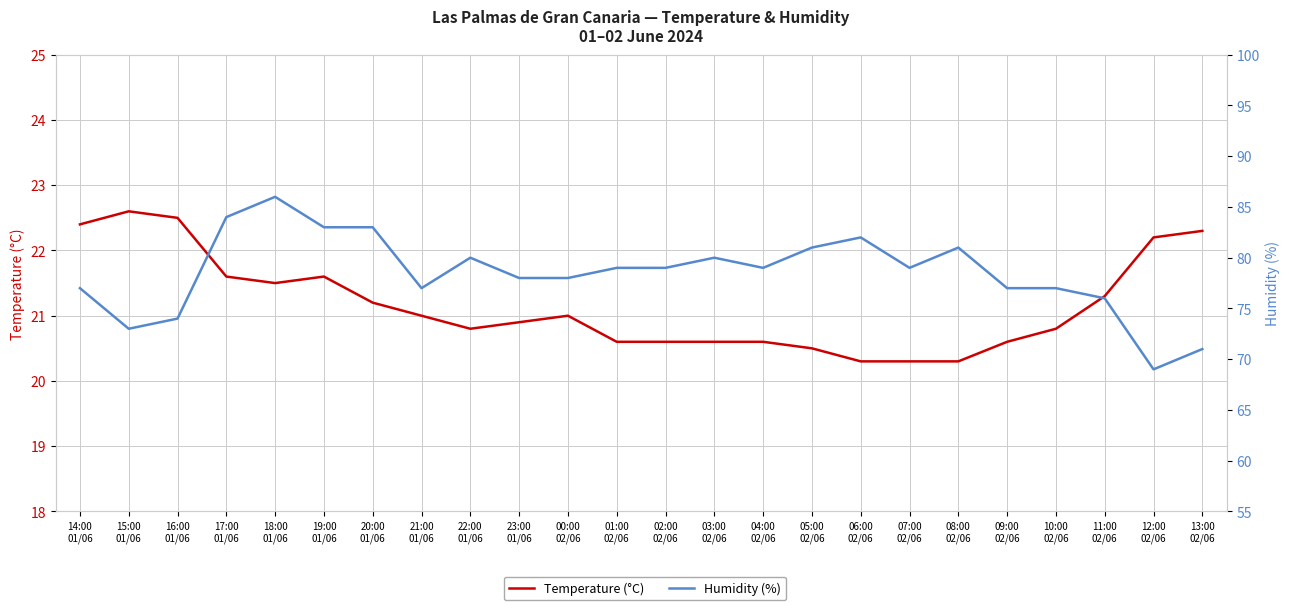

How many values in the Humidity (%) series exceed 79?

9